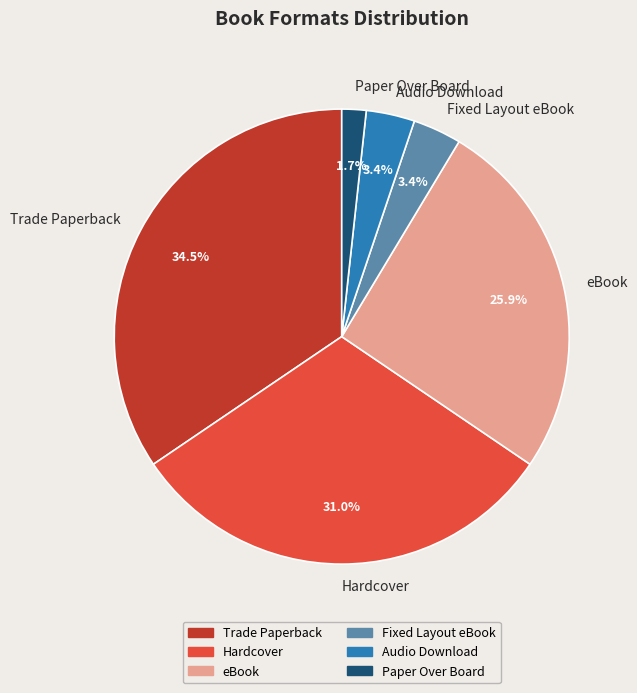

What is the smallest slice in the pie chart?

Paper Over Board